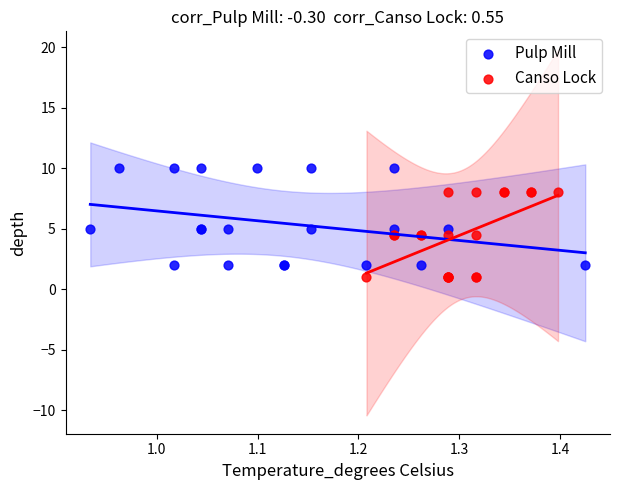

What are all the series names shown in the legend?

Pulp Mill, Canso Lock